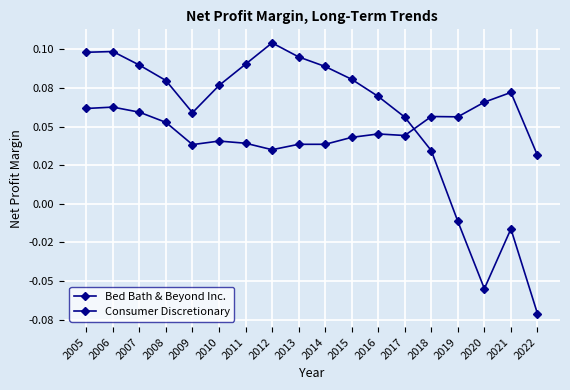

Is this an area chart (filled region under the line)?

No